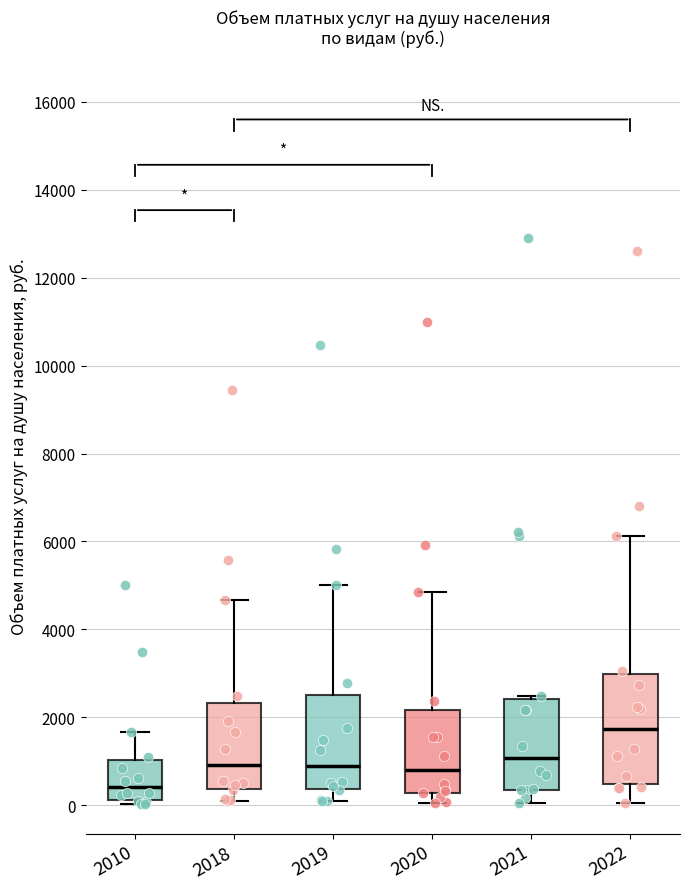

Reading left to right, read every box against the y-axis: the position of its median line, the range the box covers, and the ends of its whiskers. The values are not printed on the chart, so give them approximately, as read against the axis.

2010: median 400, box 200 to 1000, whiskers 0 to 1600
2018: median 1000, box 400 to 2400, whiskers 200 to 4600
2019: median 1000, box 400 to 2600, whiskers 0 to 5000
2020: median 800, box 200 to 2200, whiskers 0 to 4800
2021: median 1000, box 400 to 2400, whiskers 0 to 2400 (just above the box's upper edge)
2022: median 1800, box 400 to 3000, whiskers 0 to 6200